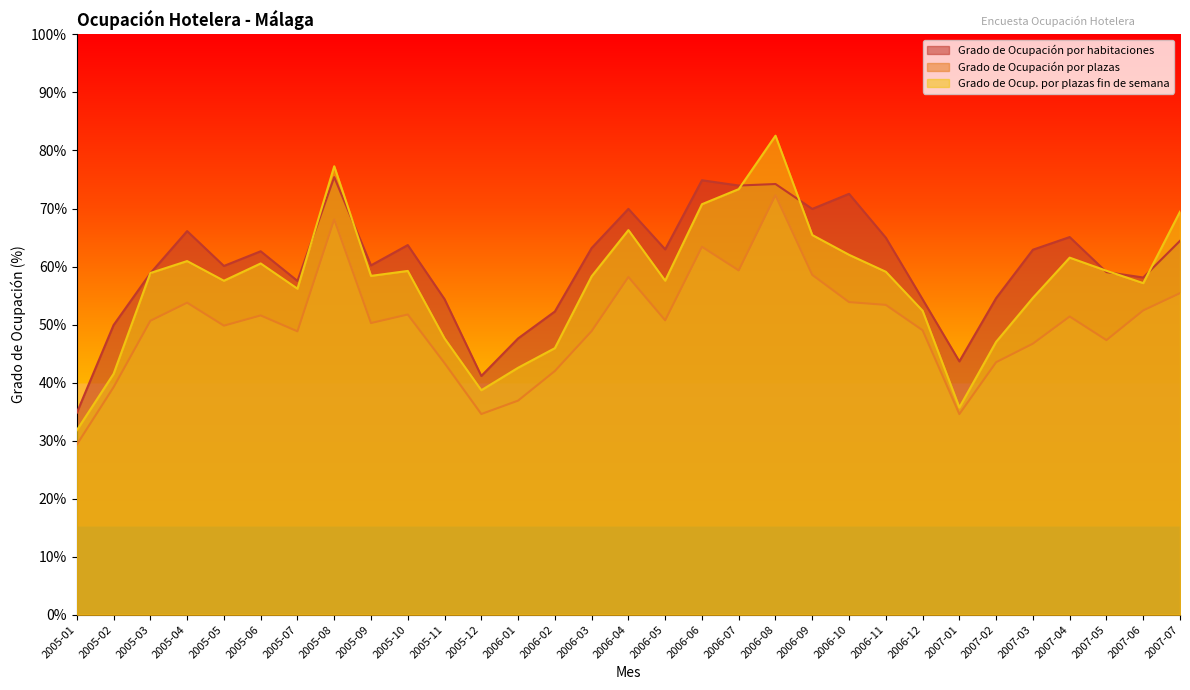

True or false: Grado de Ocupación por plazas and Grado de Ocup. por plazas fin de semana intersect in this chart.

False